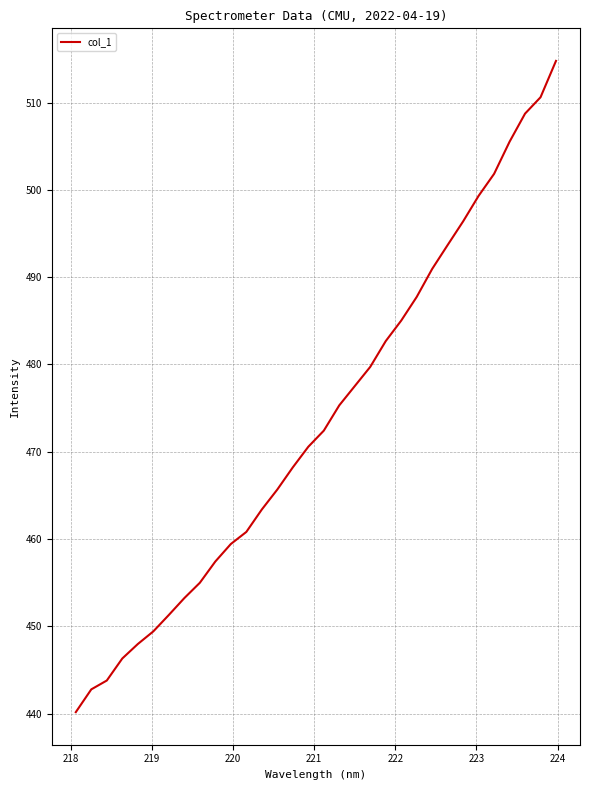

Count the number of data series in this chart.

1